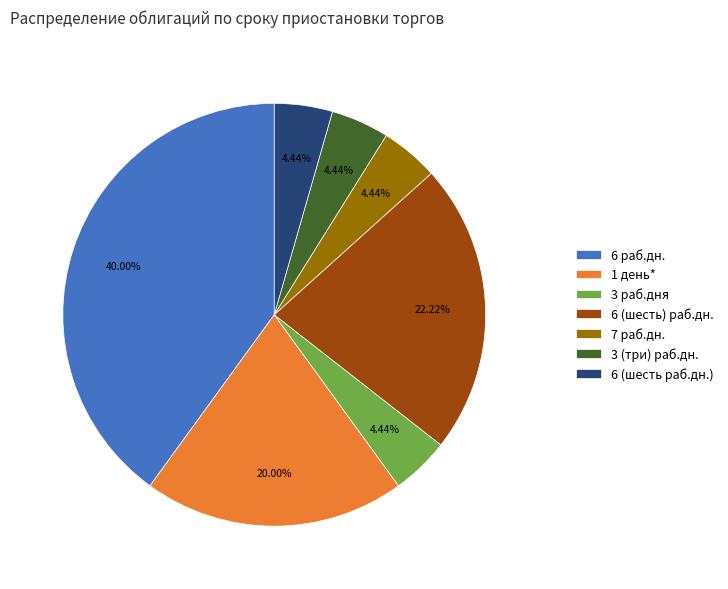

To the nearest percent, what is the difference between the largest and smallest slice percentages?

36%